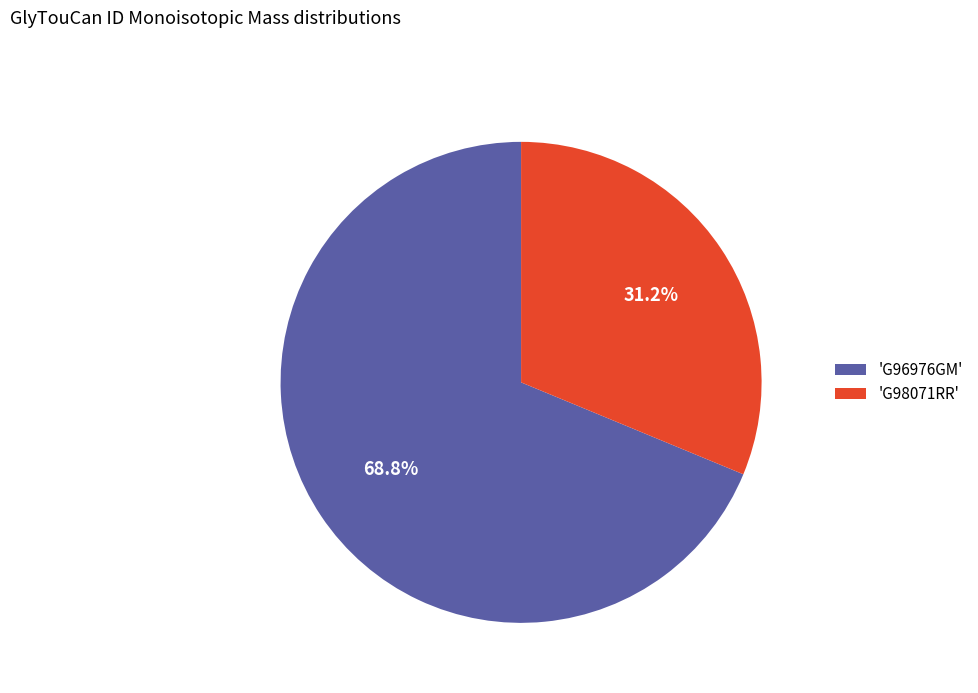

How much of the chart is everything except 'G98071RR'?

68.8%